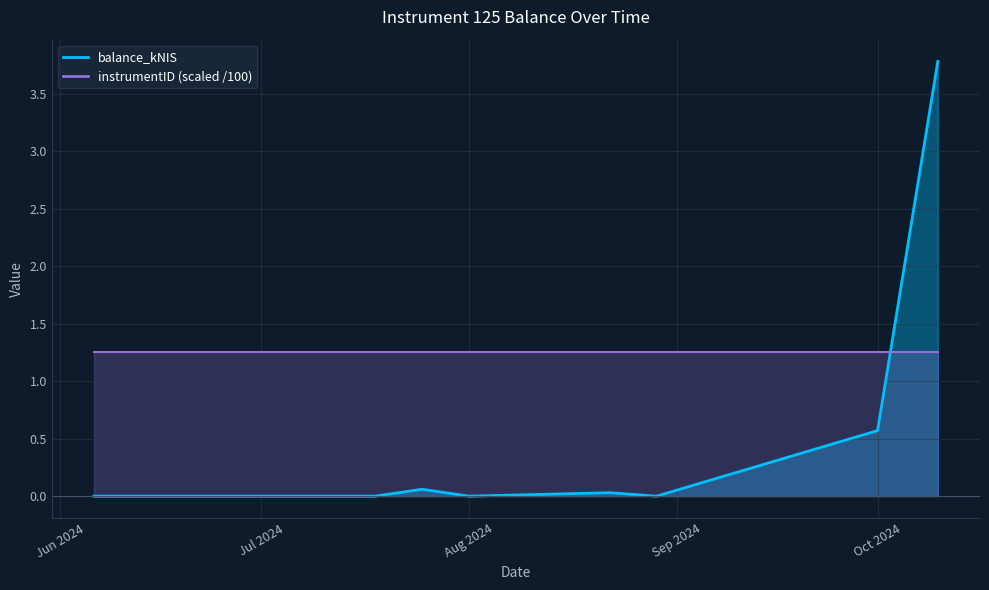

The chart shows a value of -1.4 at Aug 2024. True or false?

False